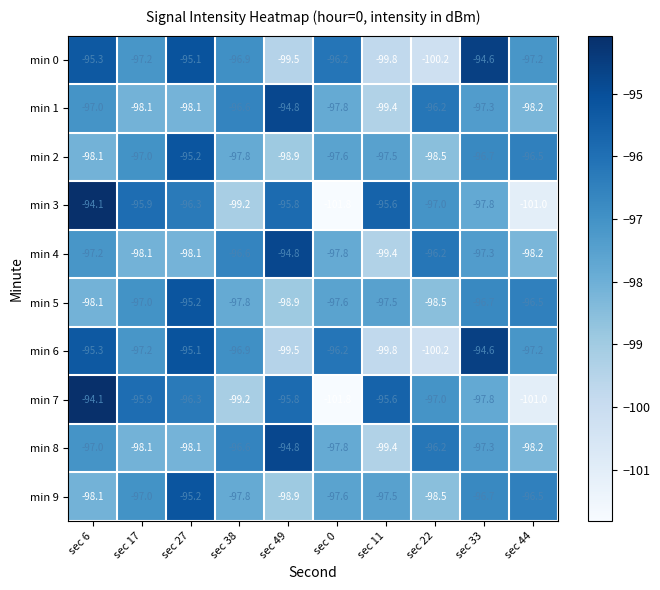

At which category is the sum across all series the highest?

sec 27